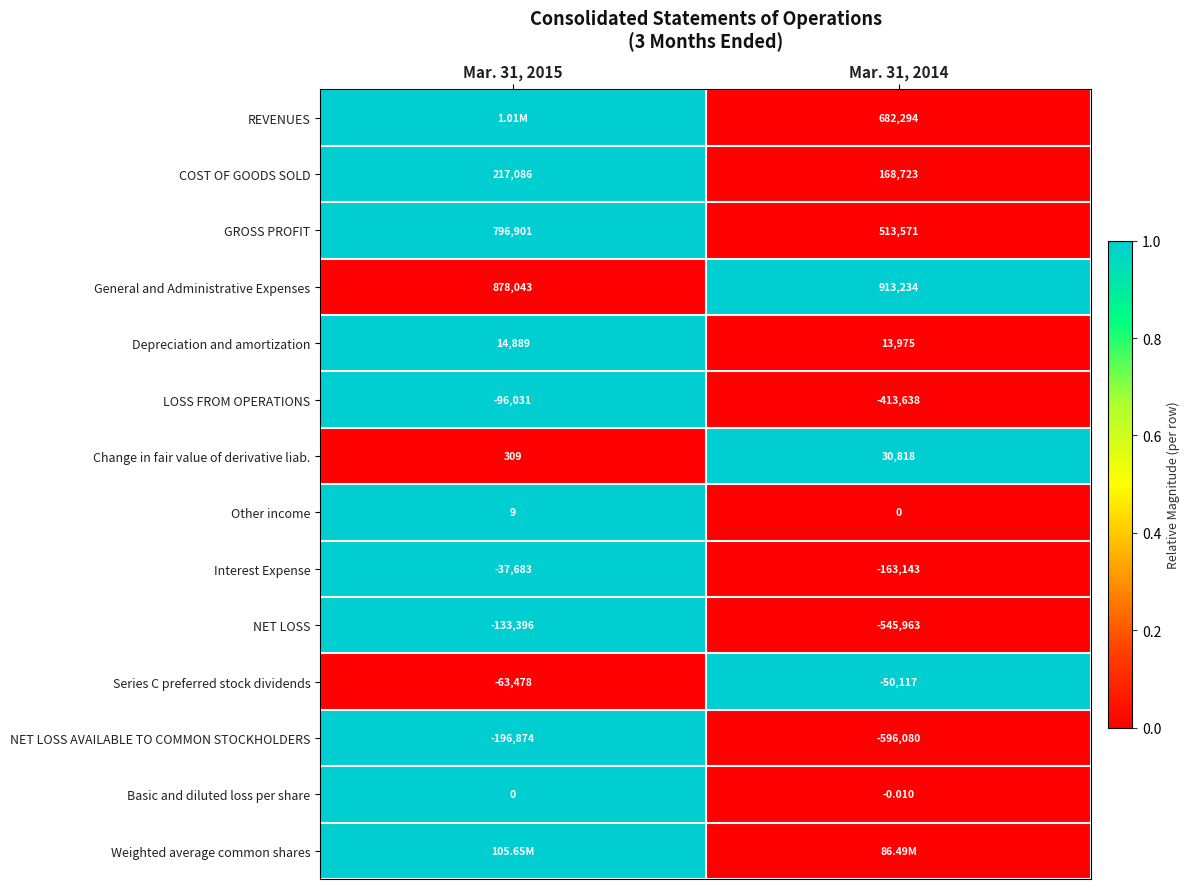

At which category is the sum across all series the highest?

Mar. 31, 2015